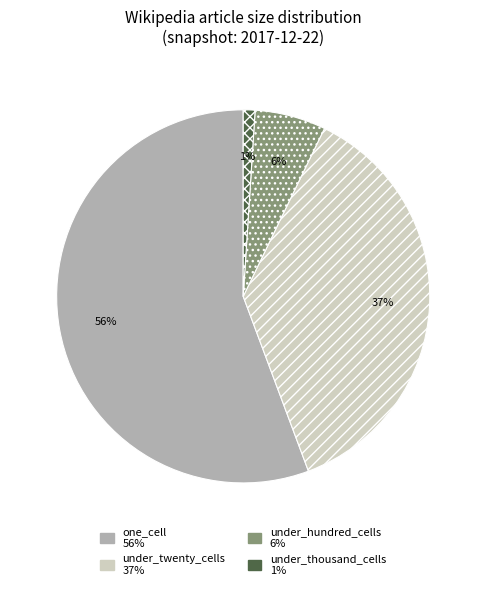

Is there a majority slice in this chart?

Yes